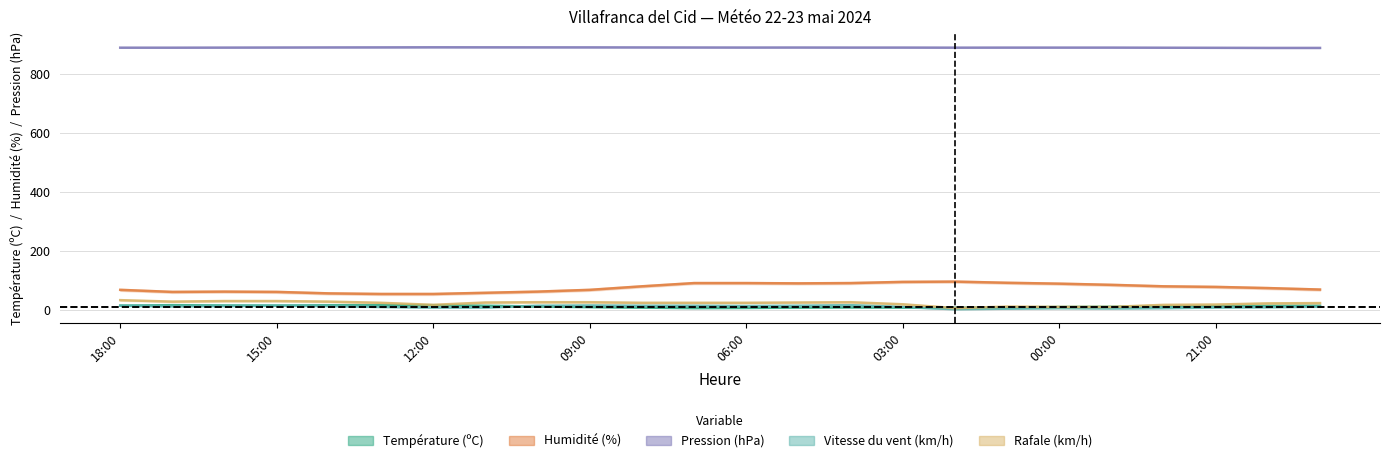

What is the value of the Rafale (km/h) point at the 19th from the left?

10.0